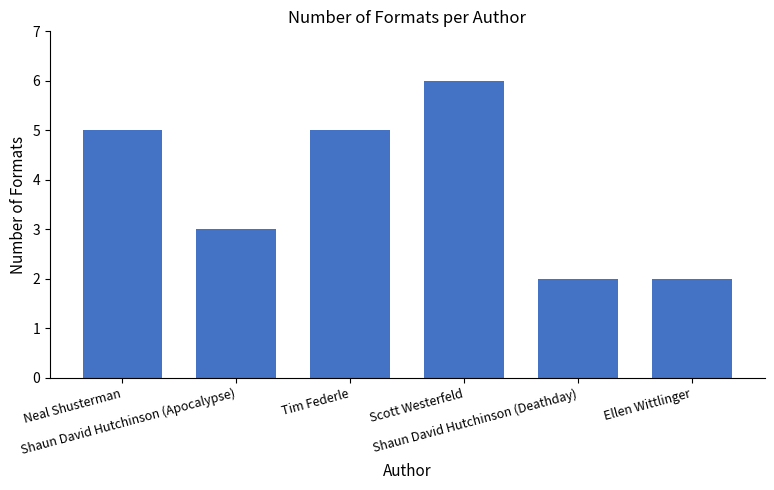

What value does the data have at Scott Westerfeld?

6